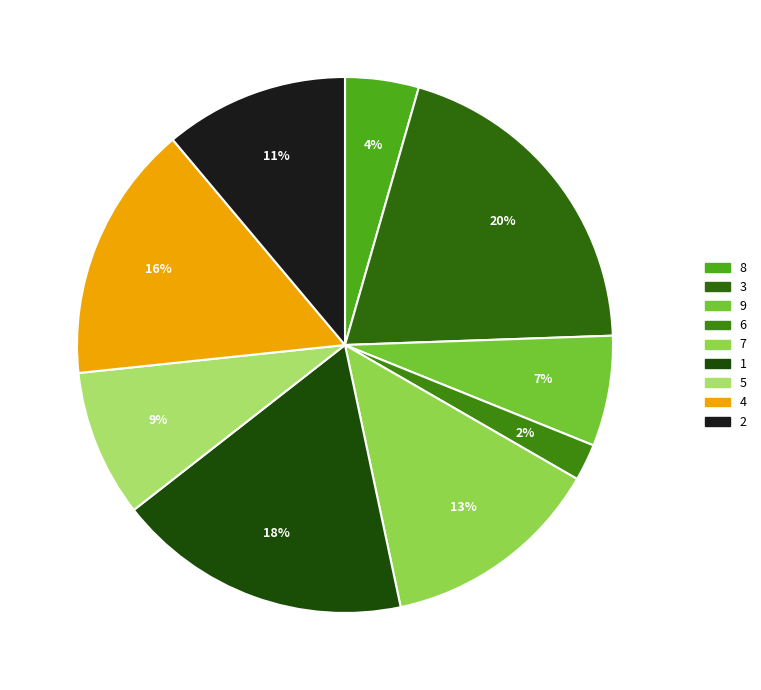

Does 4 account for over 50% of the chart?

No